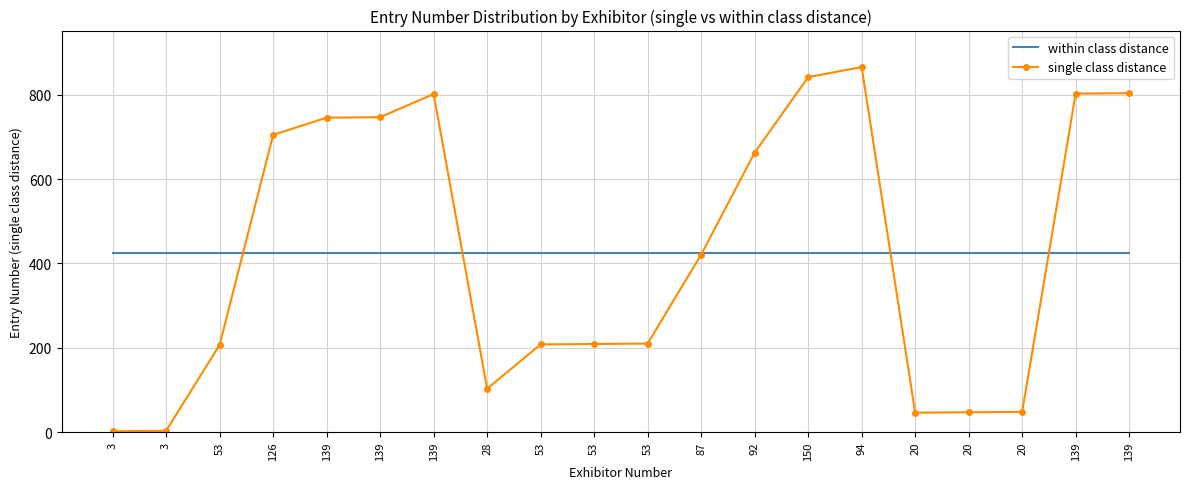

What is the label of the 15th point from the left?

94